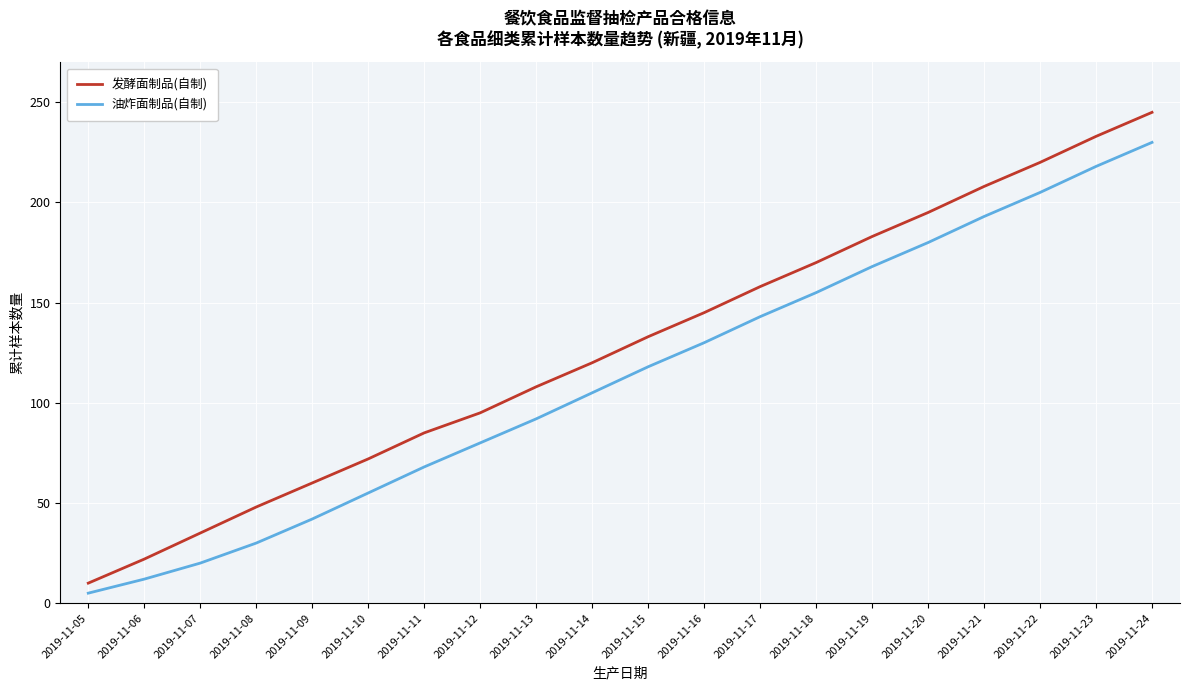

Between 2019-11-08 and 2019-11-13, which series saw the biggest shift?

油炸面制品(自制)